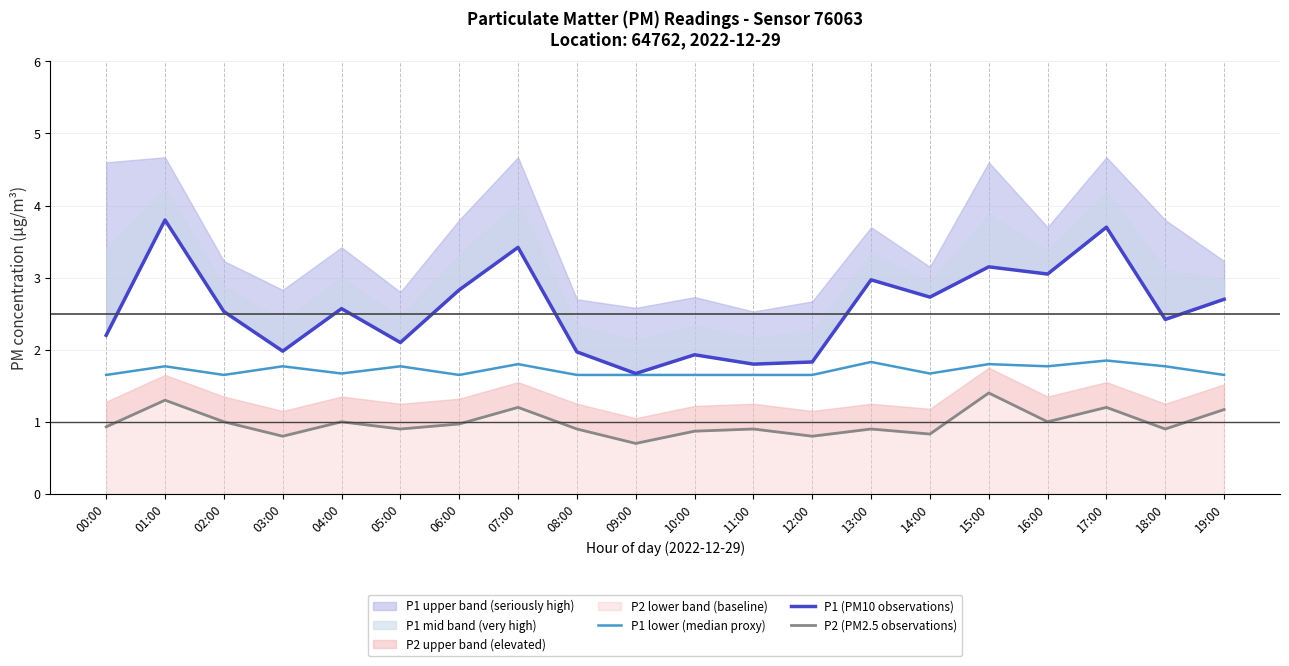

What position from the right is 19:00?

1